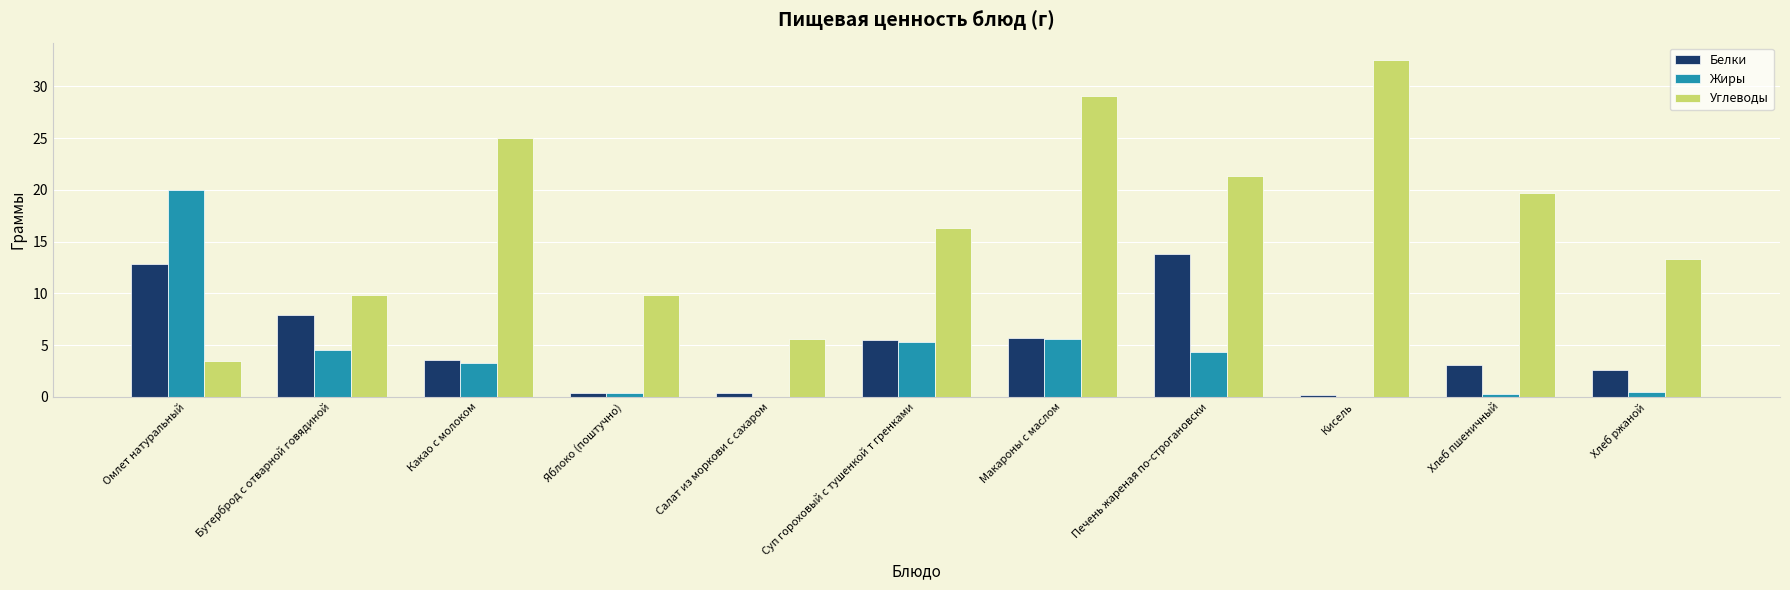

What are all the series names shown in the legend?

Белки, Жиры, Углеводы